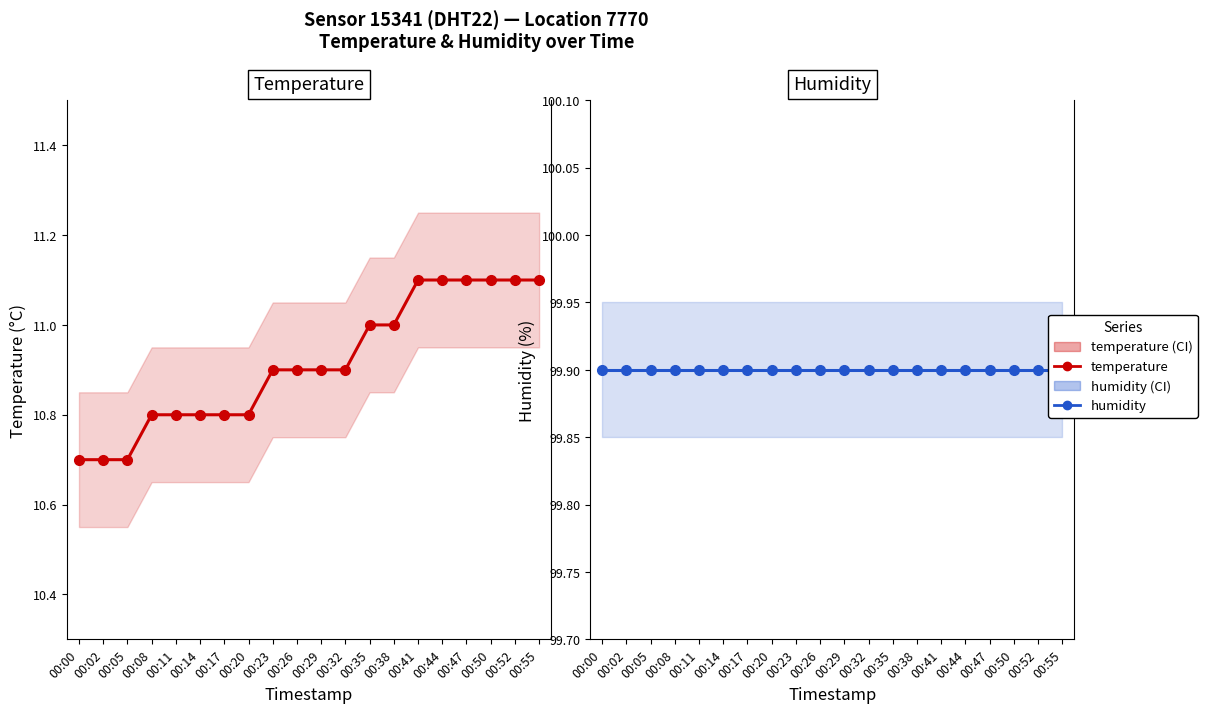

List the series in order of their overall mean, lowest first.

temperature, humidity